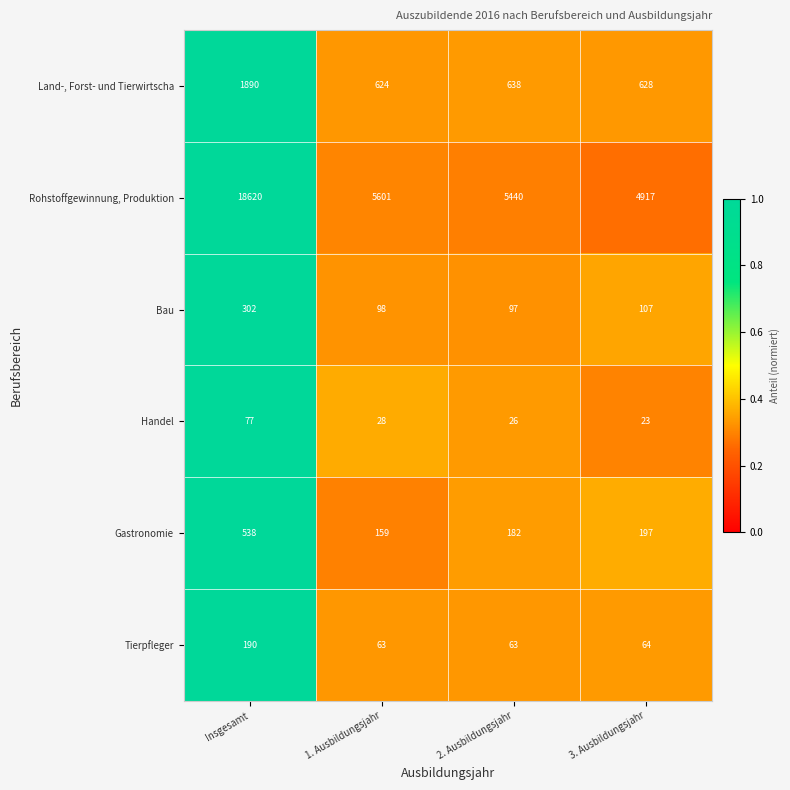

Where is Land-, Forst- und Tierwirtscha nearest to the value 1257?

2. Ausbildungsjahr